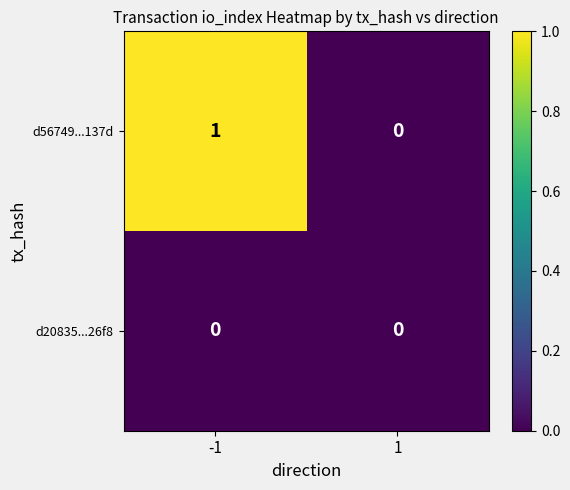

Count the number of data series in this chart.

2